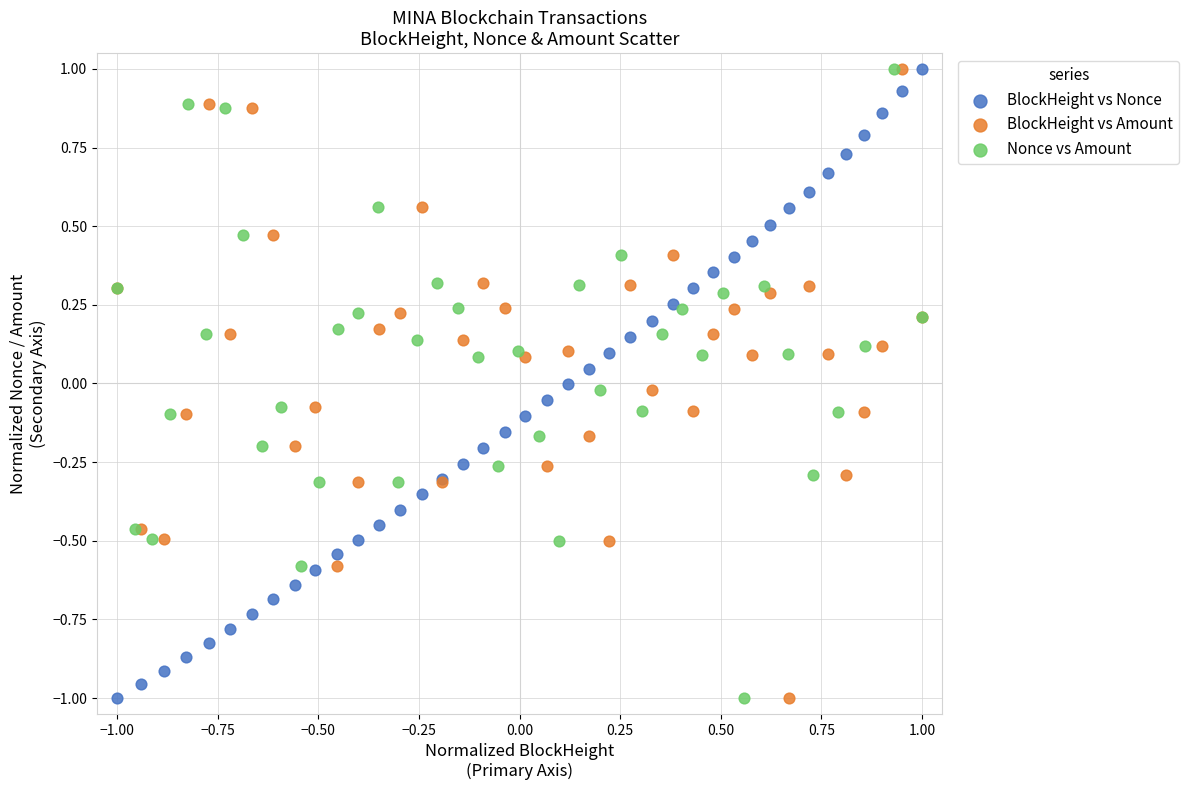

What are all the series names shown in the legend?

BlockHeight vs Nonce, BlockHeight vs Amount, Nonce vs Amount